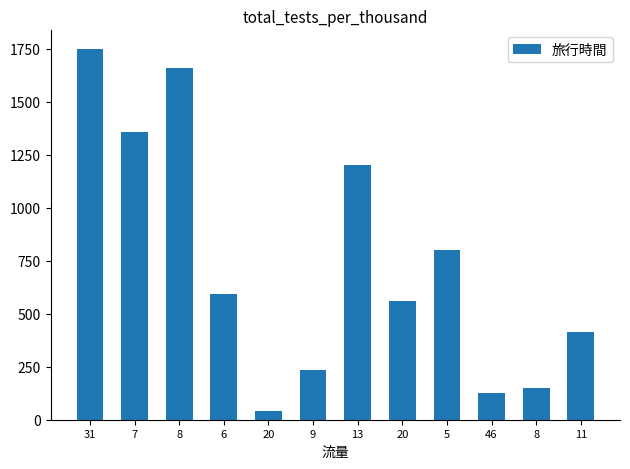

Where is the data nearest to the value 895?

5